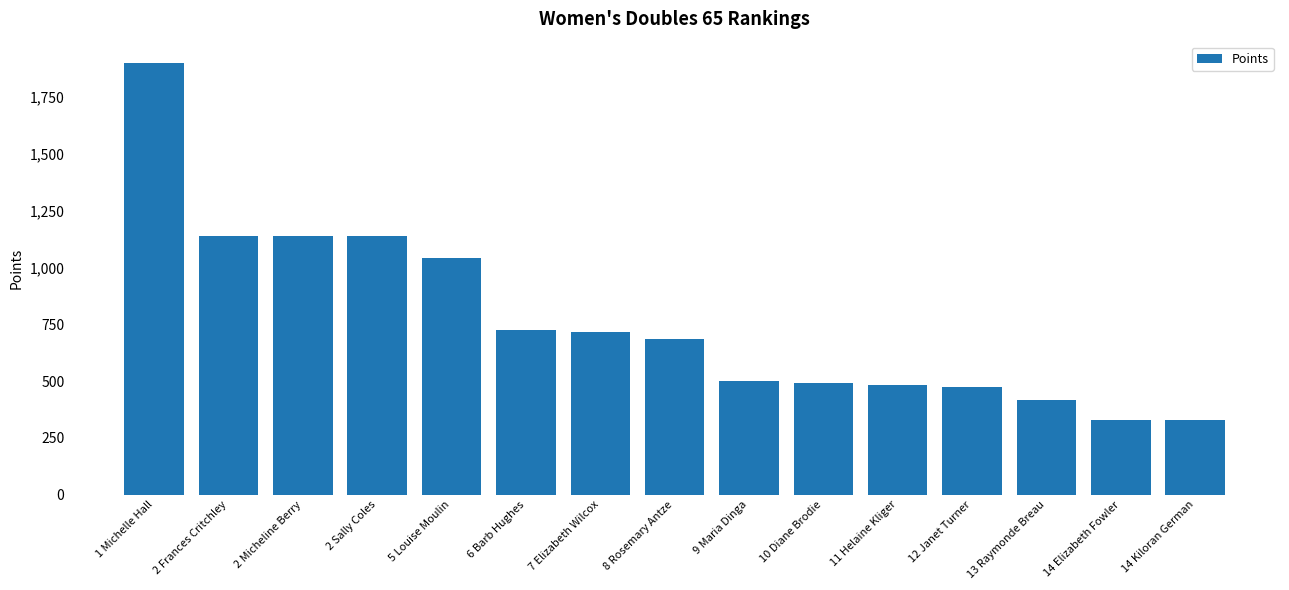

At which category does the chart reach its peak across all series?

1 Michelle Hall